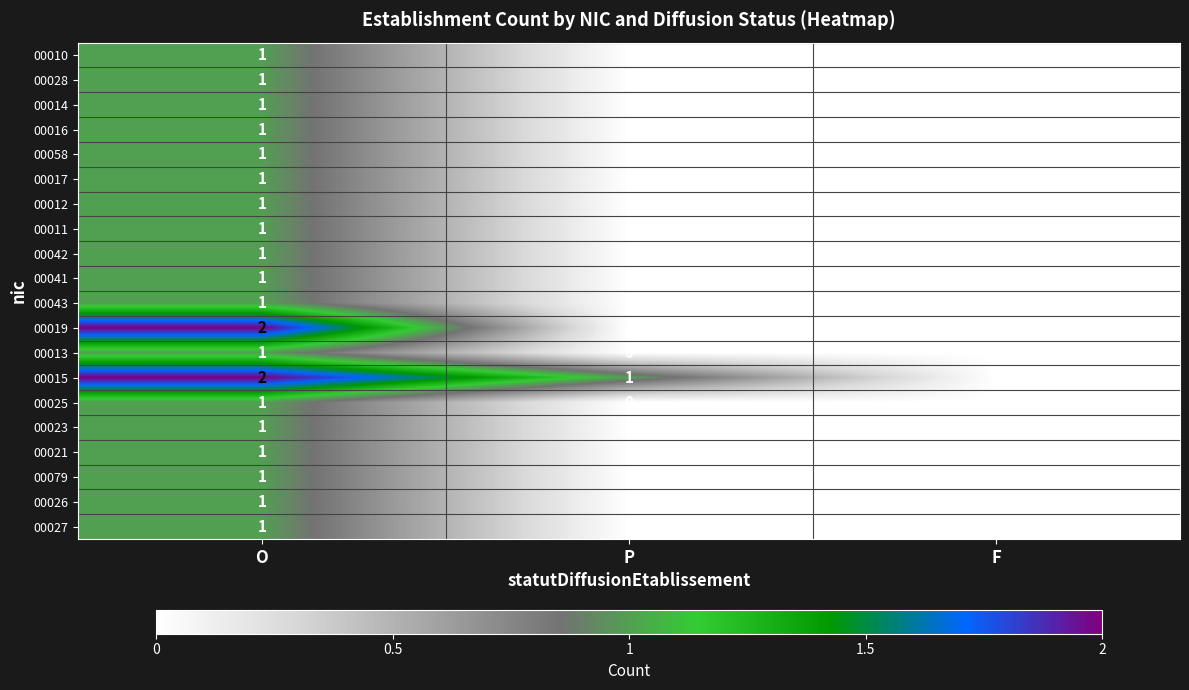

At which label does 00015 reach its minimum?

F